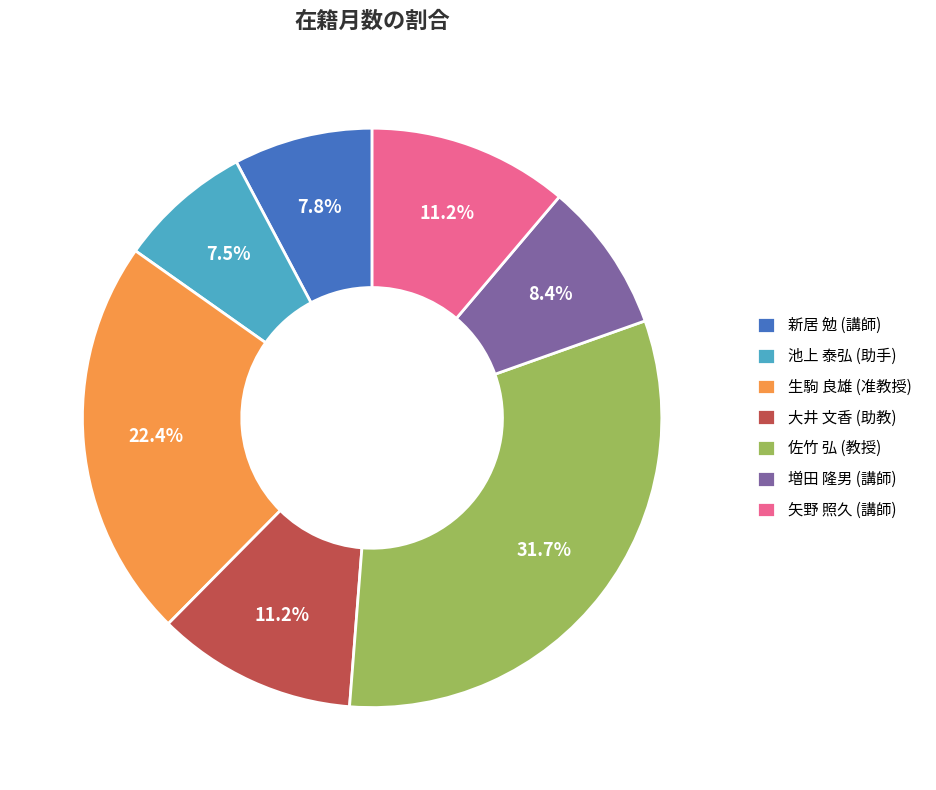

Is there any slice that represents more than half of the pie?

No